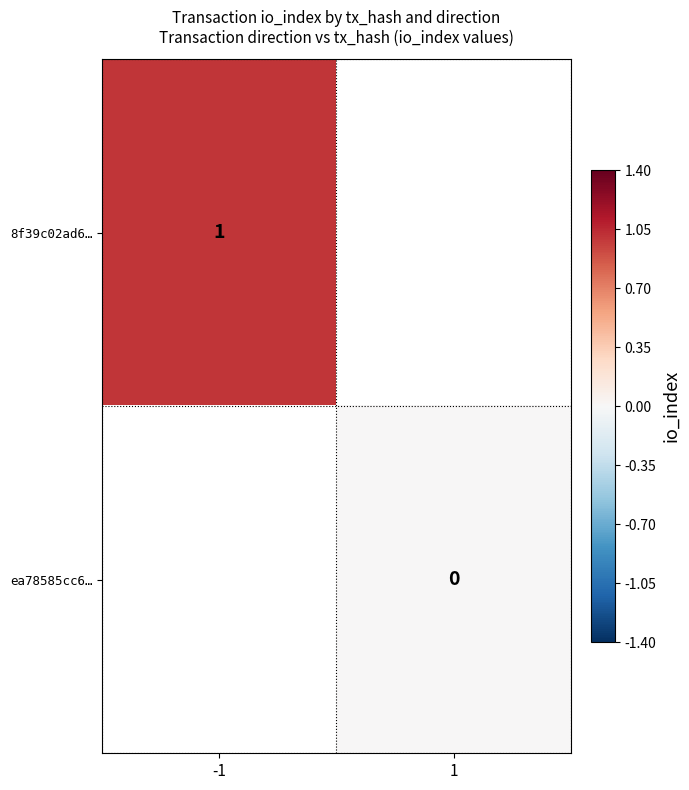

Which has a higher value, 1 or -1?

-1